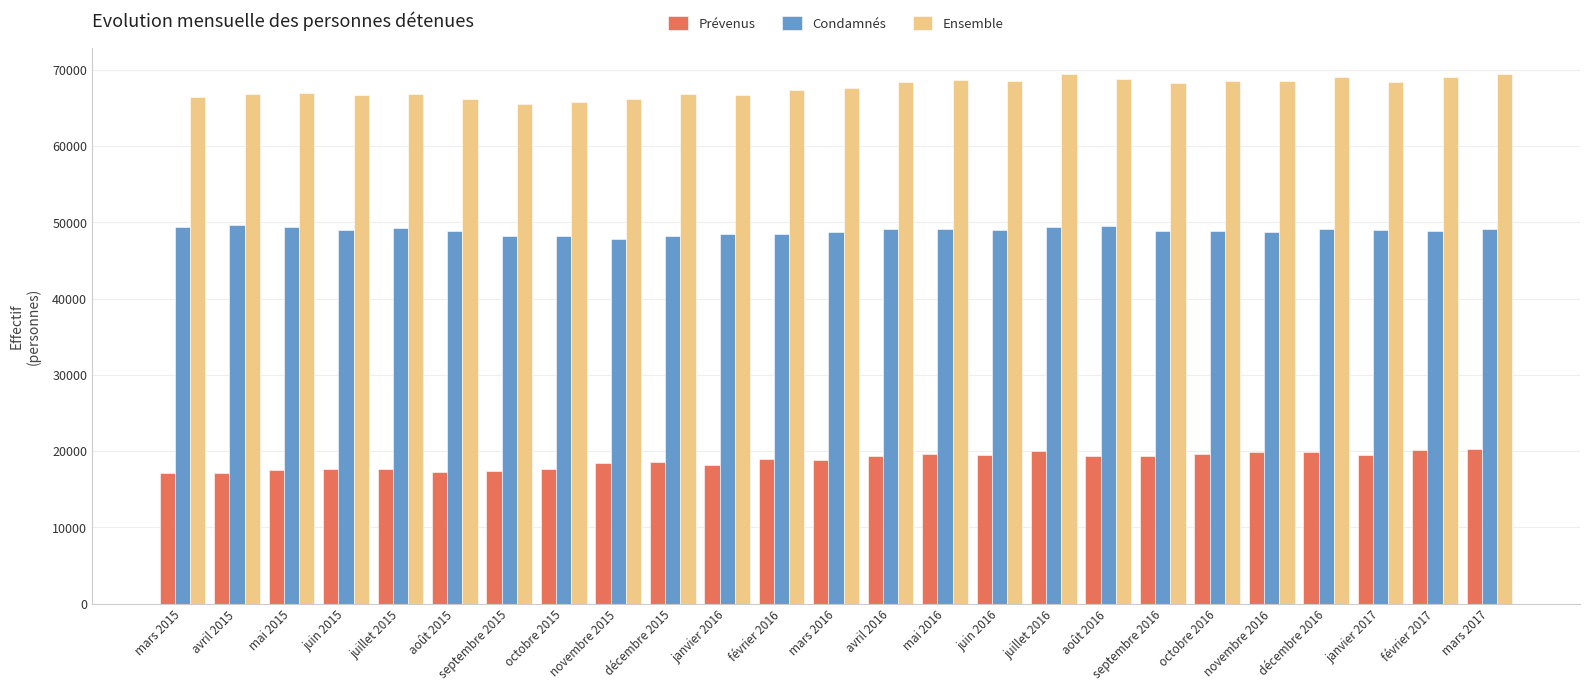

What is the difference between the highest and lowest values at octobre 2015?

48151